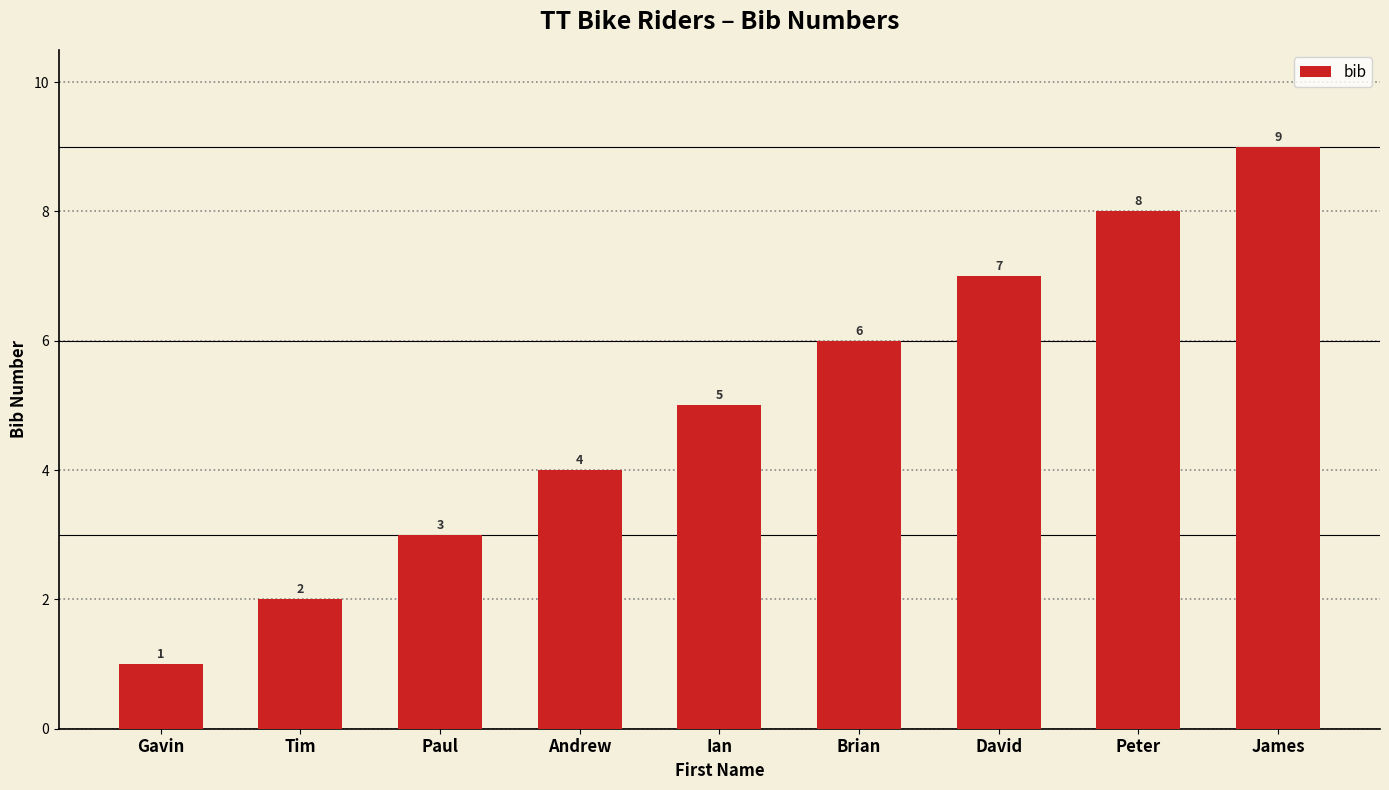

How many data points are less than 5?

4